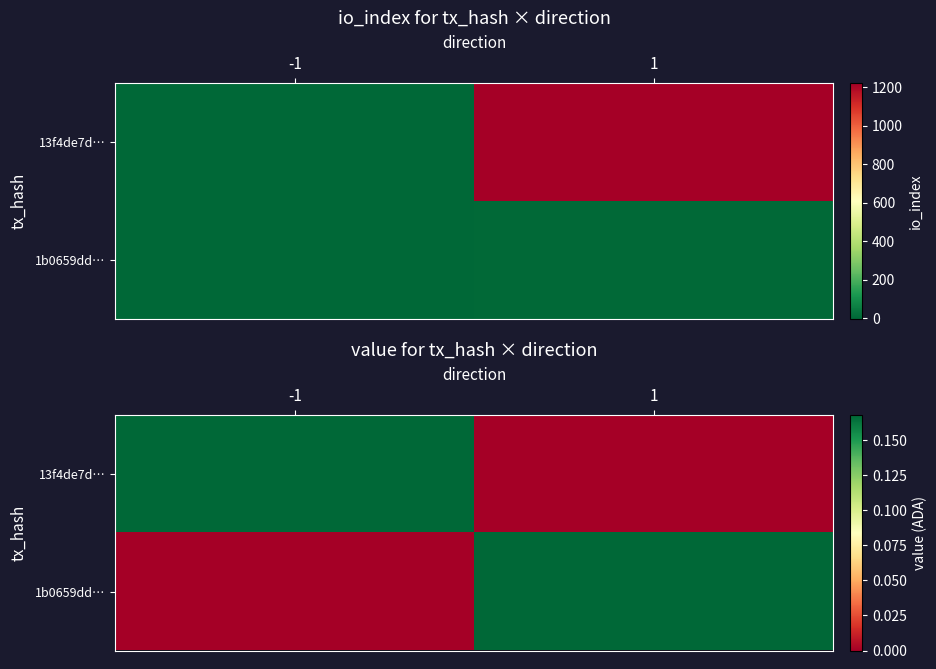

List the series in order of their peak value, lowest first.

13f4de7d…, 1b0659dd…